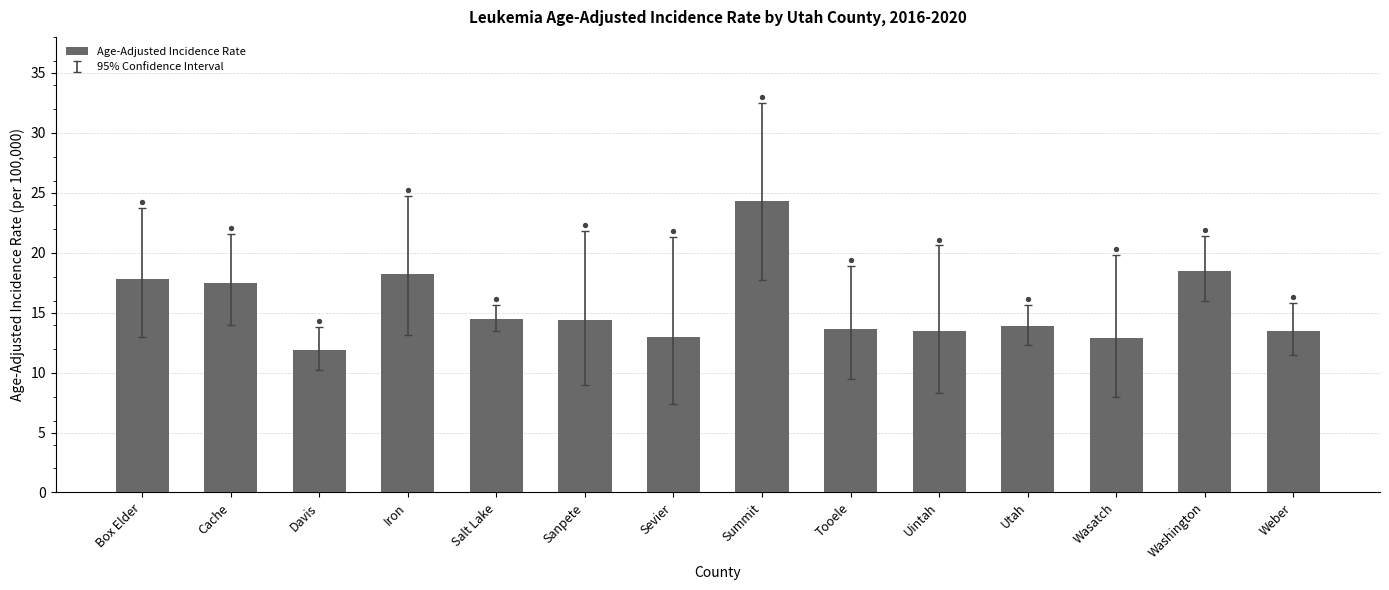

Which has a higher value, Sanpete or Weber?

Sanpete